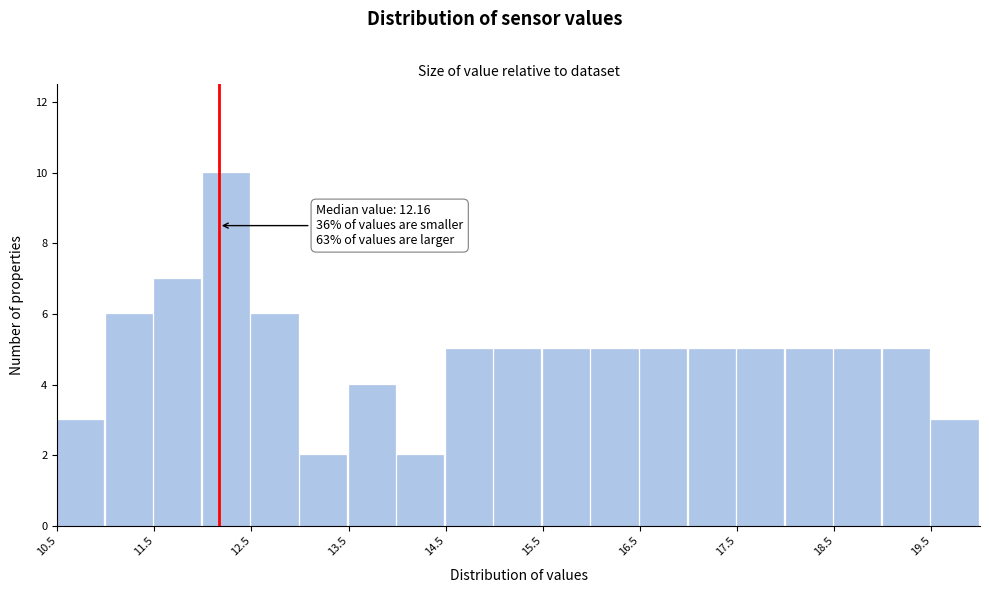

Over which range of the x-axis is the bar tallest?

12.0 to 12.5